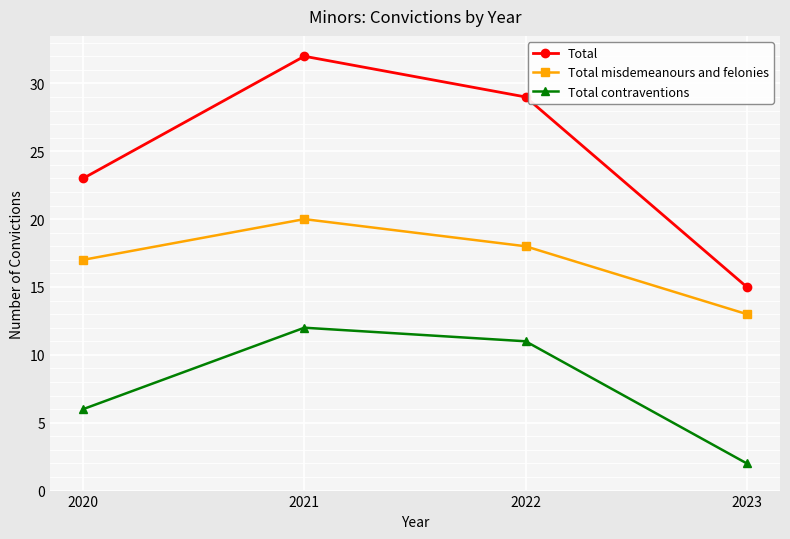

The value of Total contraventions at 2022 is 7. True or false?

False